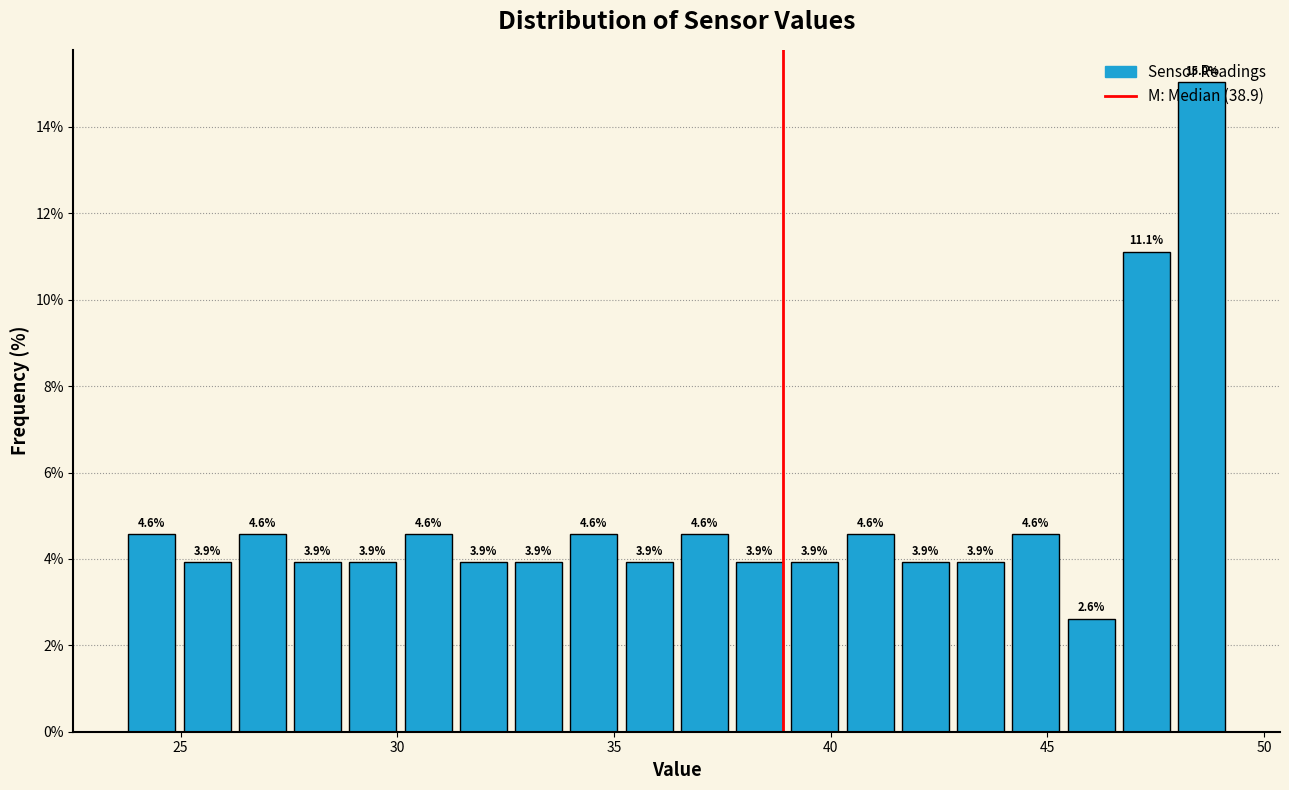

Around what value on the x-axis is the tallest bar? Give the approximate position of its centre, as read against the axis.

48.5